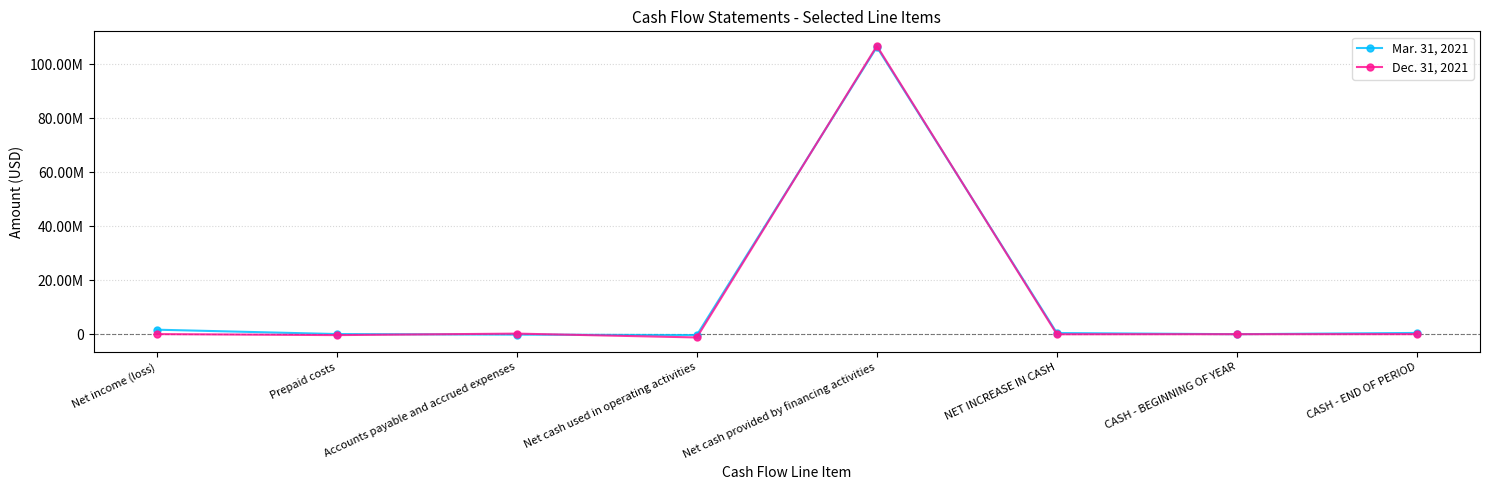

Rank the series by their average value, from highest to lowest.

Mar. 31, 2021, Dec. 31, 2021